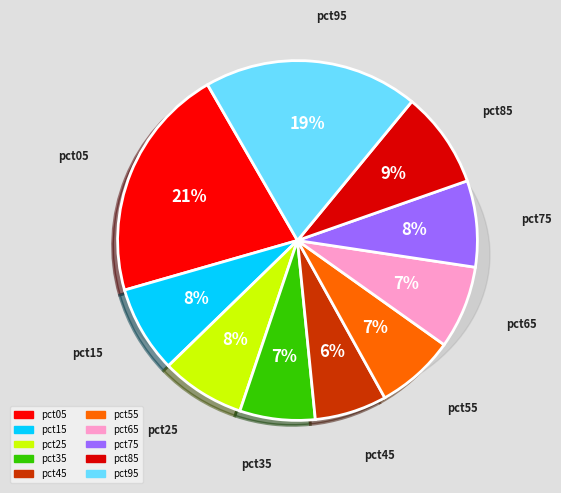

How many slices are in this pie chart?

10